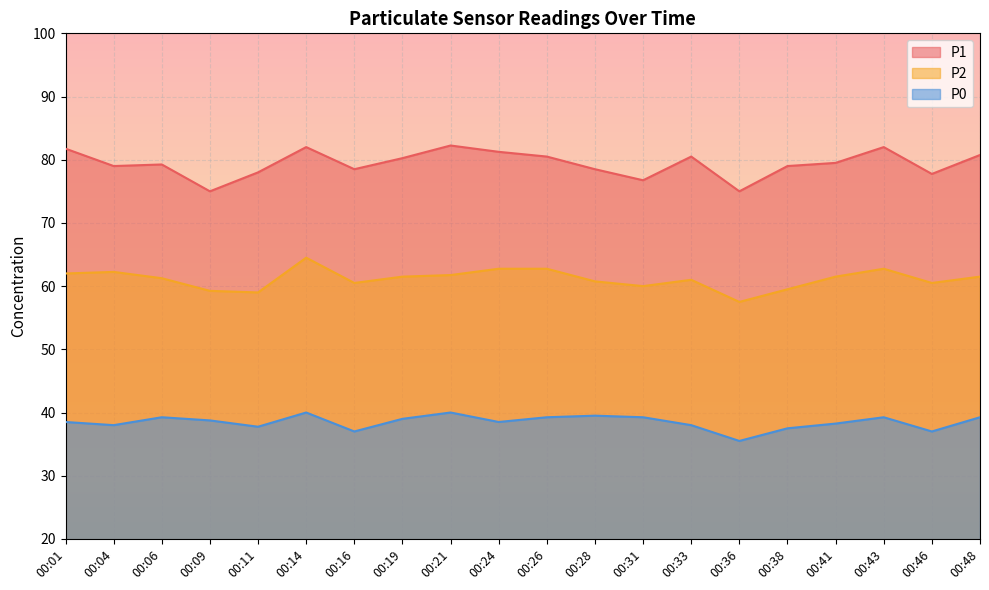

True or false: P2 and P1 intersect in this chart.

False